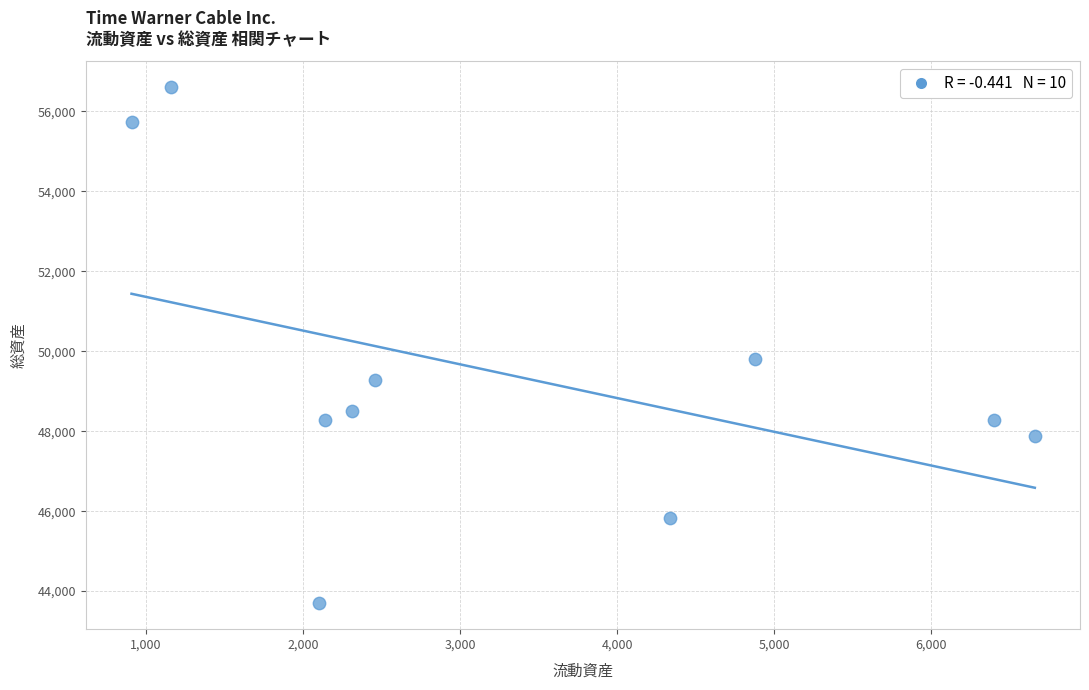

What is the range of X values (max minus min)?

5749